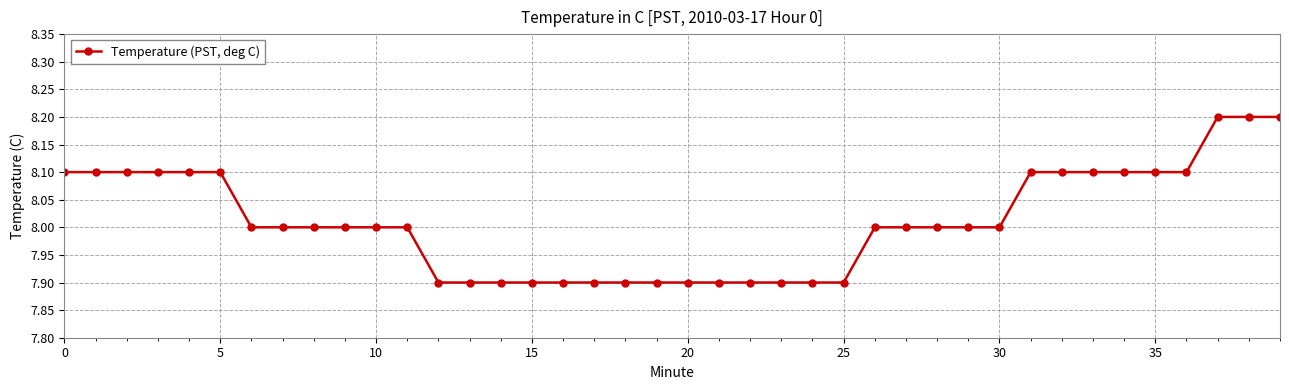

What is the smallest value displayed?

7.9